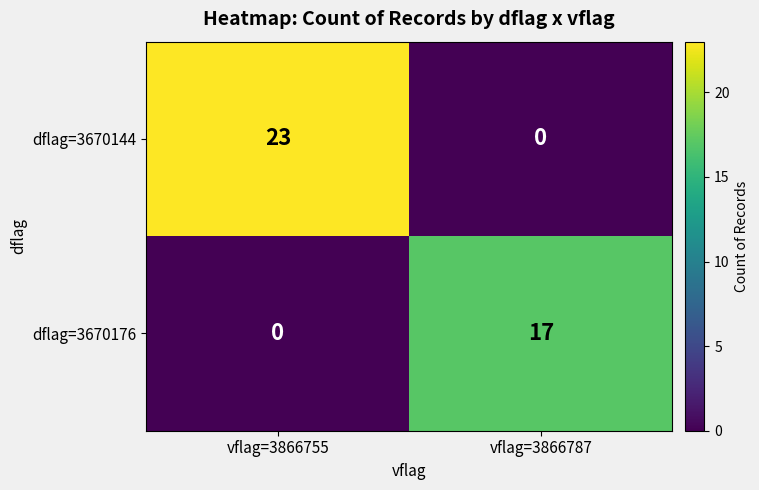

What is the difference between the maximum and minimum values in the dflag=3670144 series?

23